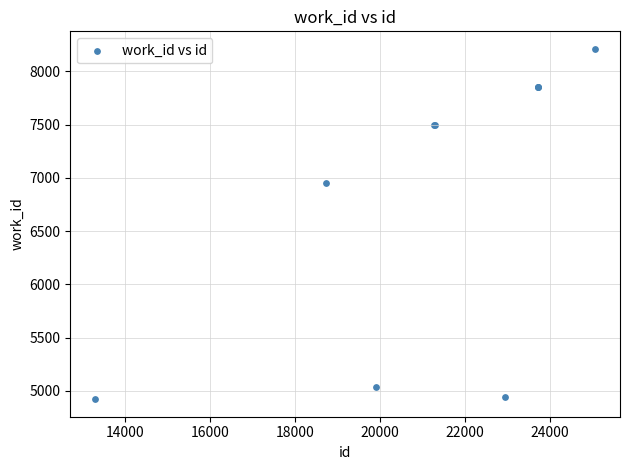

What Y value in the scatter plot is closest to 6566?

6950